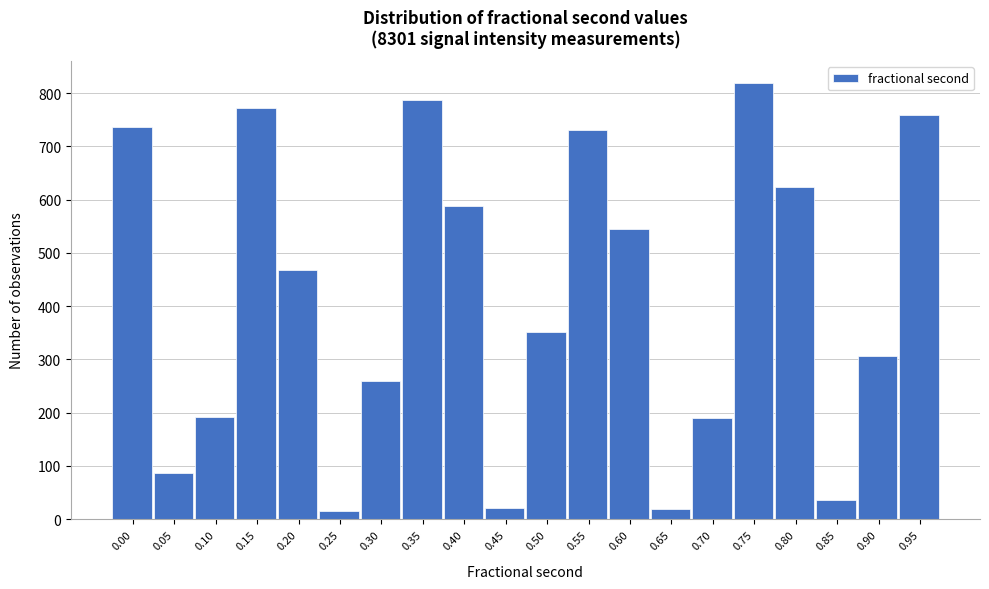

What is the greatest value displayed?

819